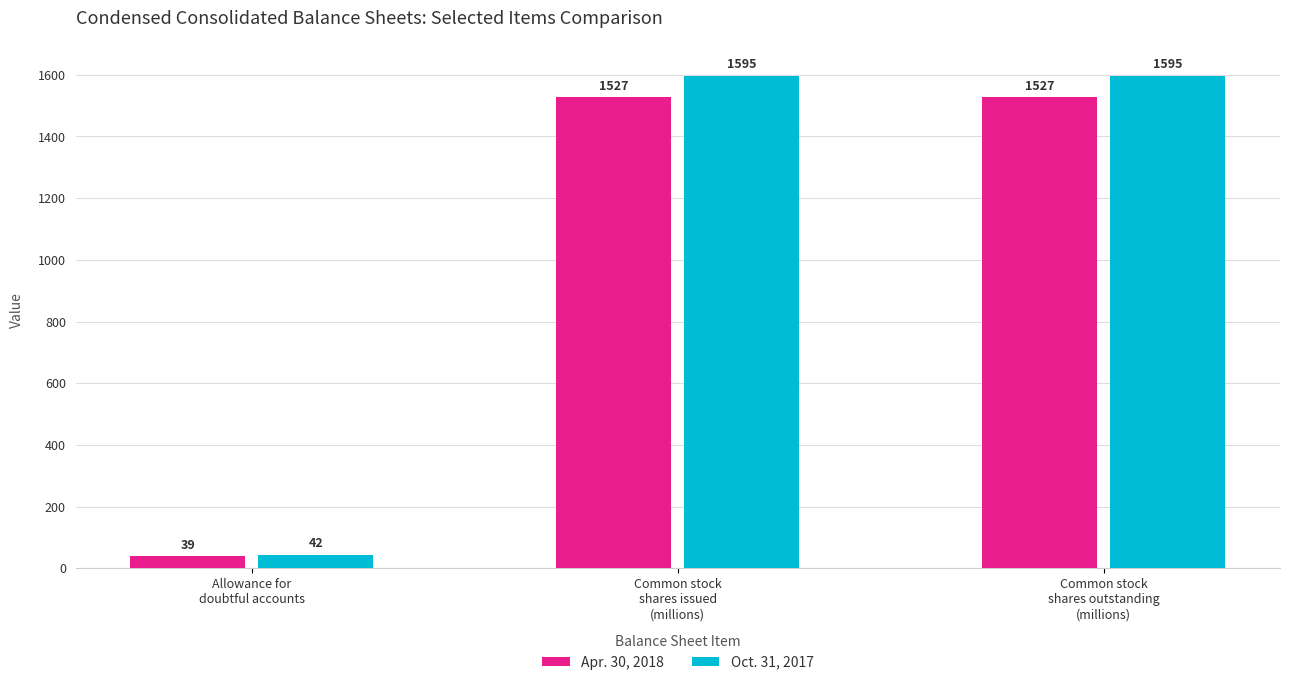

What is the maximum value shown in the chart?

1595